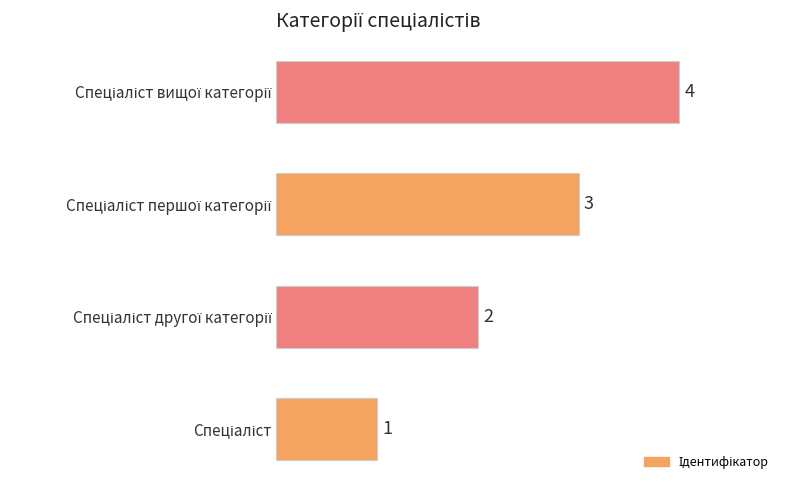

How many values are between 2 and 4?

3